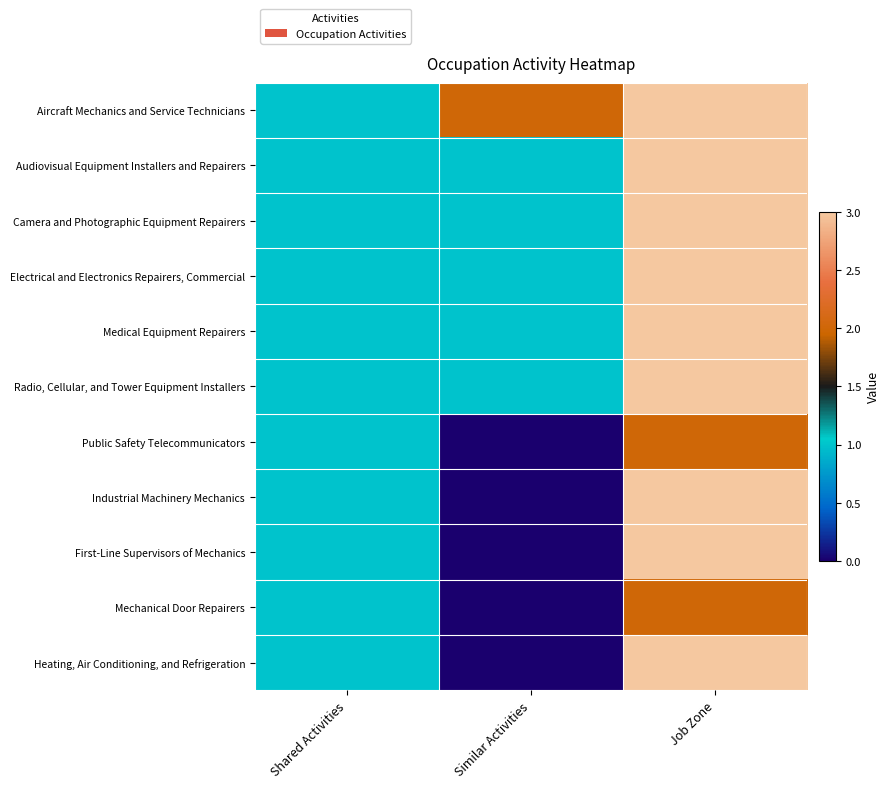

Count the number of categories in the chart.

3